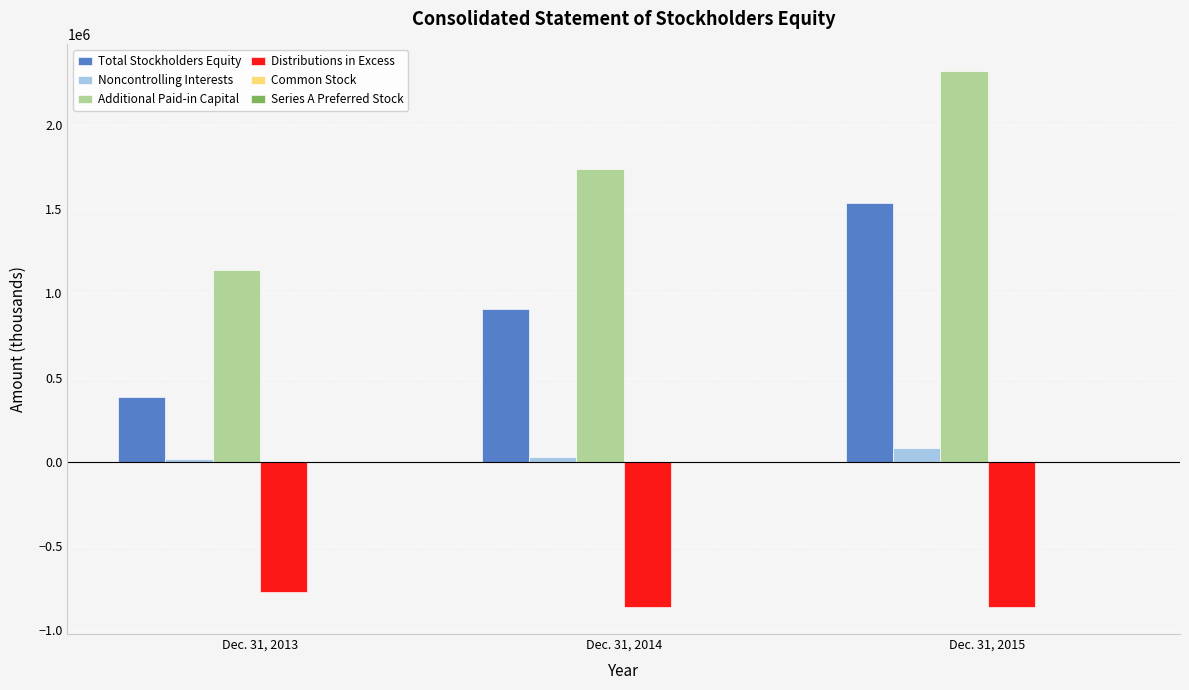

At which category does the chart reach its peak across all series?

Dec. 31, 2015